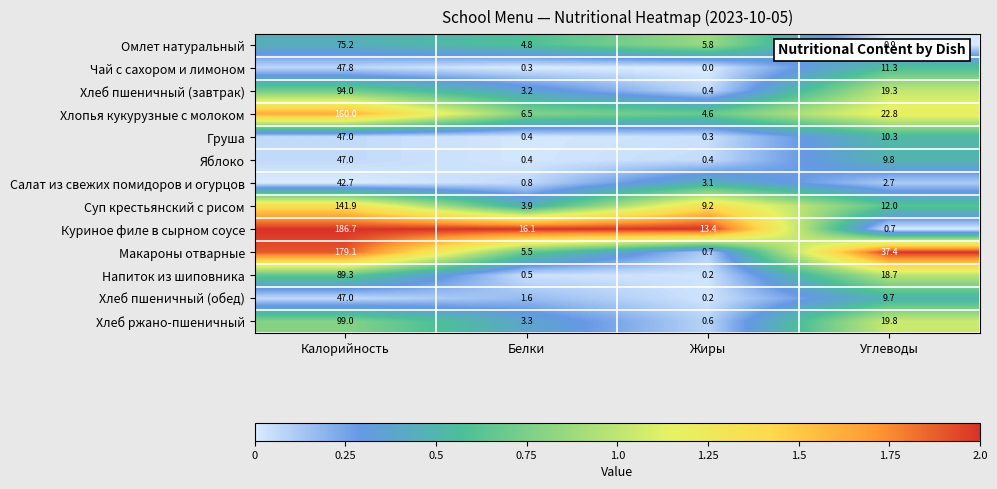

At how many categories does at least one series exceed 0?

4